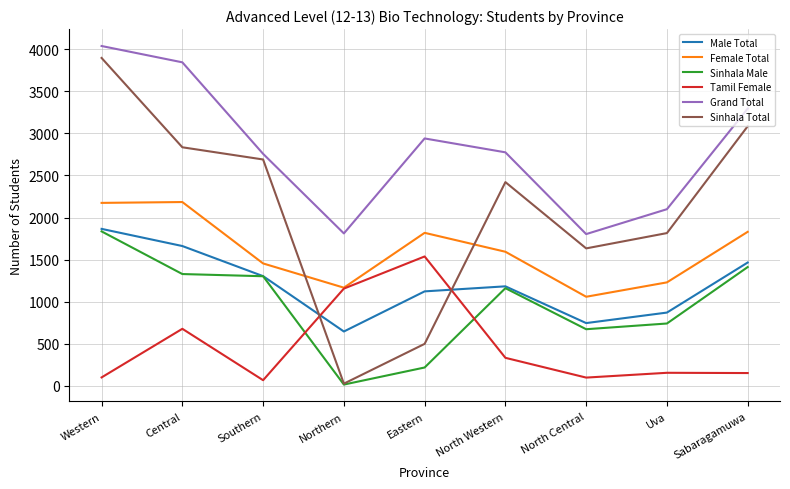

List the labels in order of Sinhala Total value, largest first.

Western, Sabaragamuwa, Central, Southern, North Western, Uva, North Central, Eastern, Northern